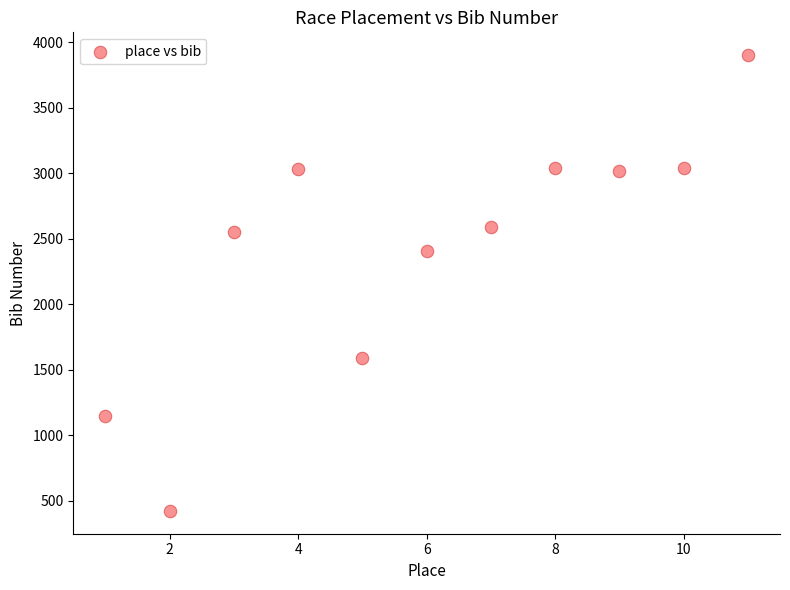

What Y value in the scatter plot is closest to 2161?

2409